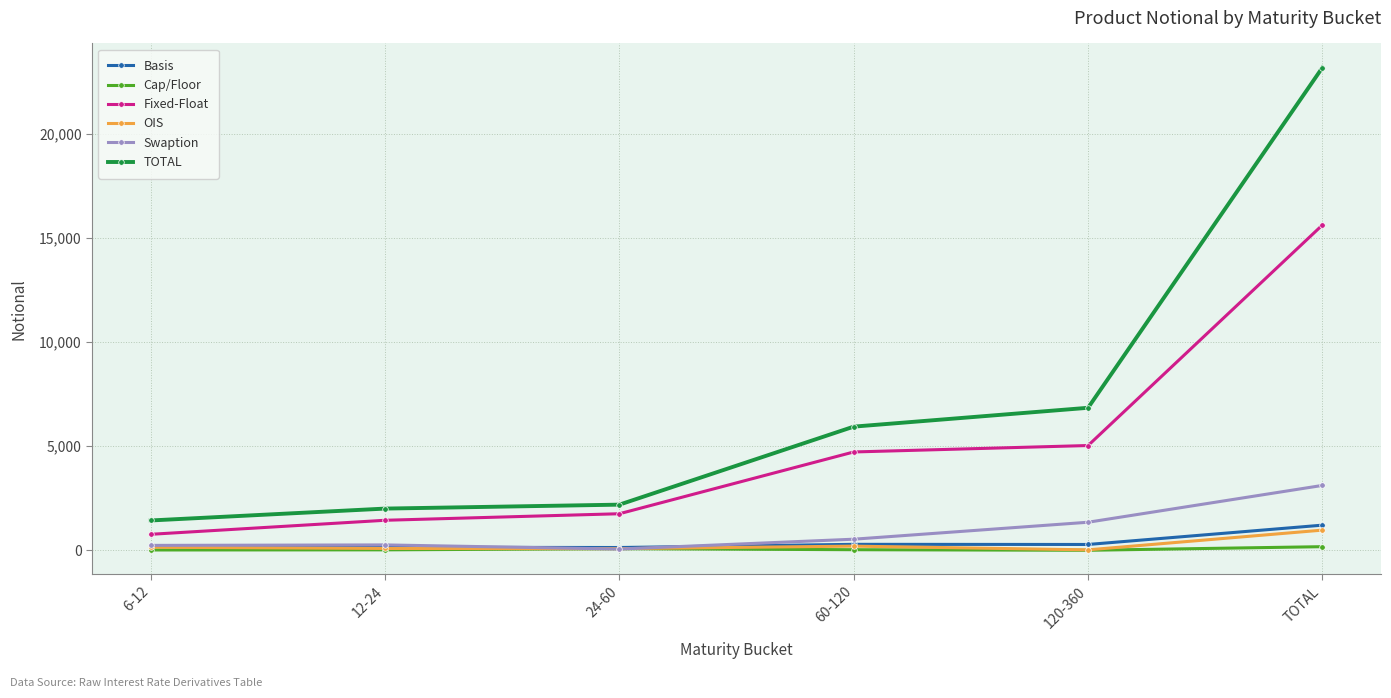

At which label is OIS closest to 501?

60-120